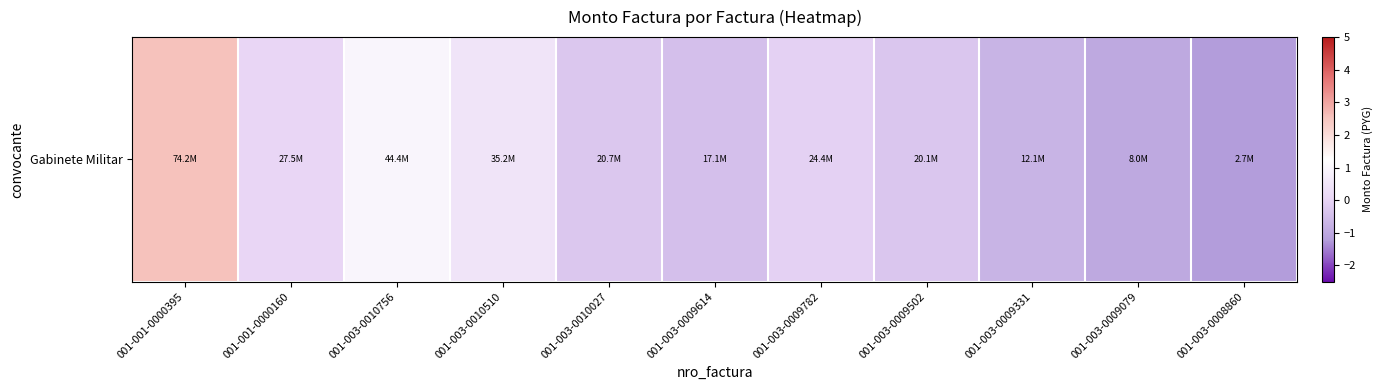

The value at 001-003-0010510 is 0.9. True or false?

False